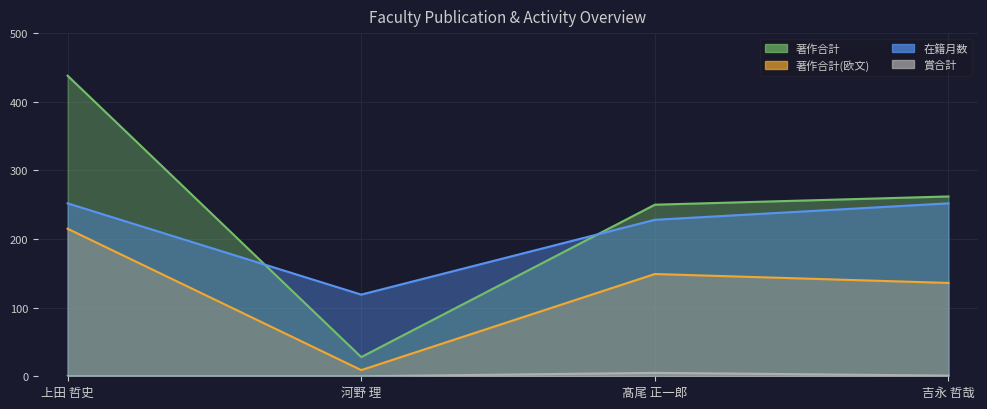

How many lines are shown in the chart?

4